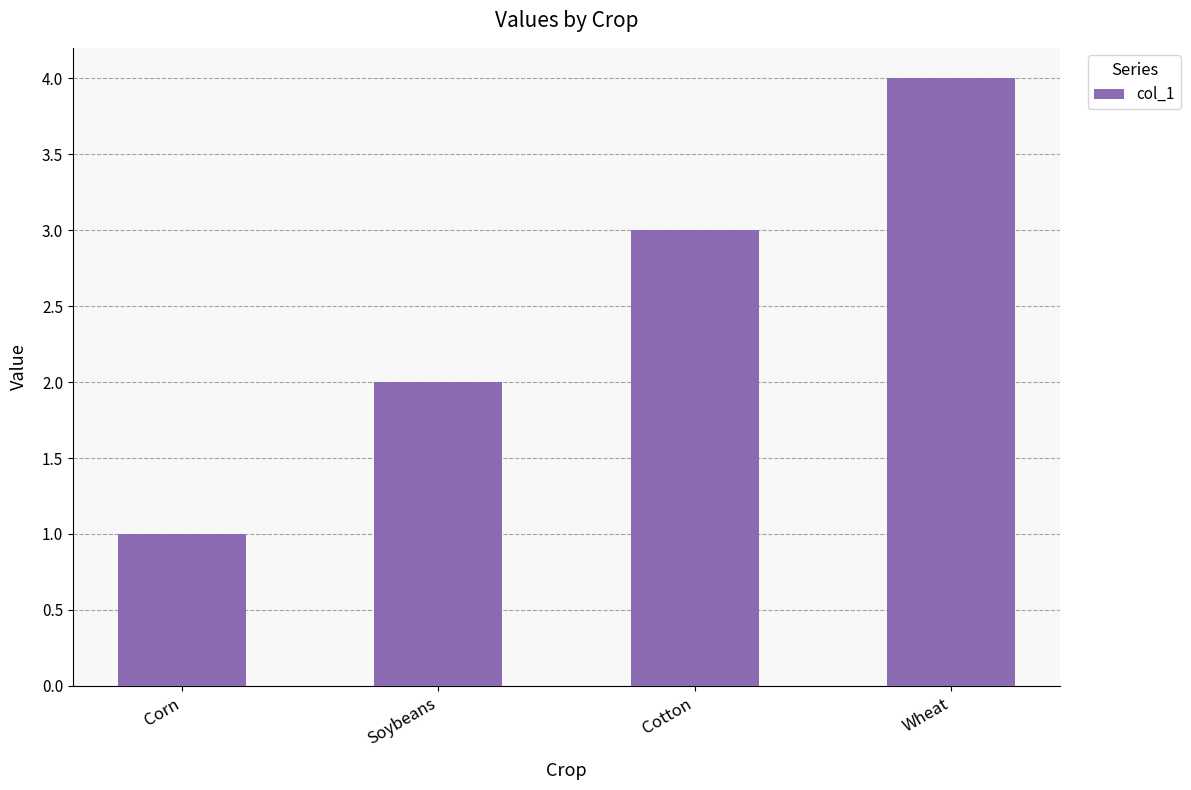

List the labels in order of value, smallest first.

Corn, Soybeans, Cotton, Wheat